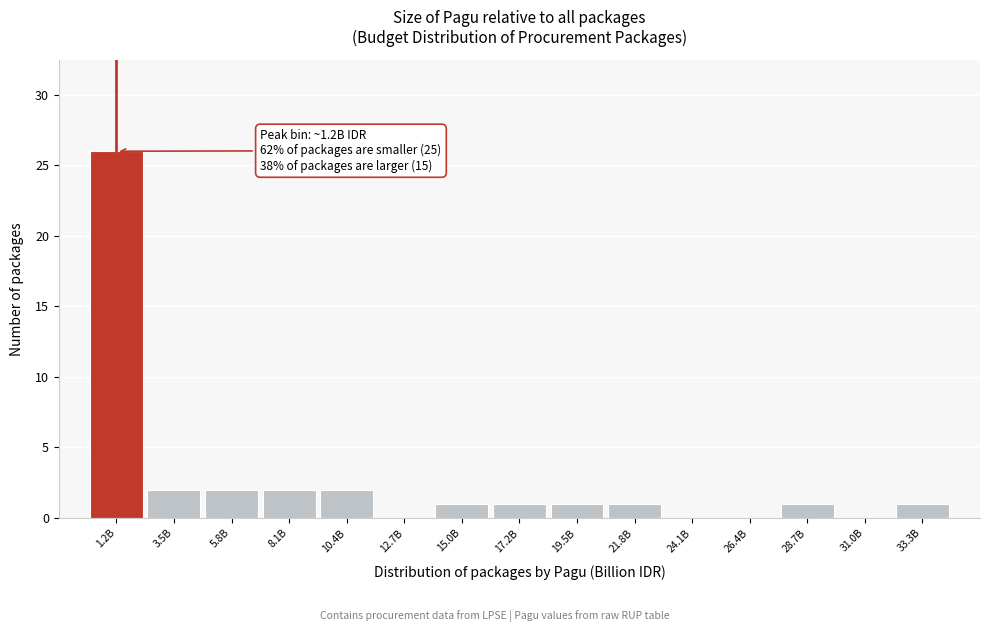

Reading left to right, list all the values displayed in this chart.

1.2B=26	3.5B=2	5.8B=2	8.1B=2	10.4B=2	12.7B=0	15.0B=1	17.2B=1	19.5B=1	21.8B=1	24.1B=0	26.4B=0	28.7B=1	31.0B=0	33.3B=1